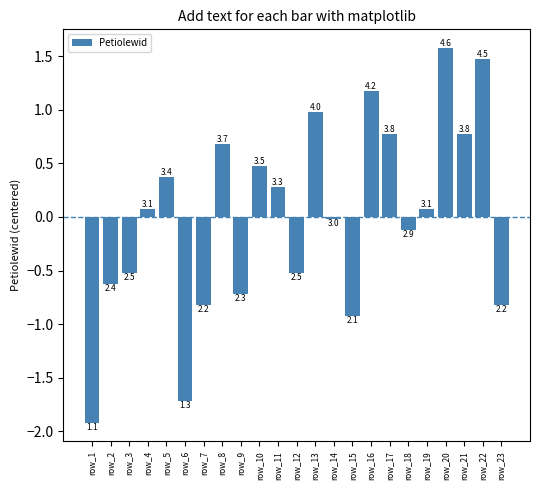

The value at row_4 is 0.1. True or false?

True